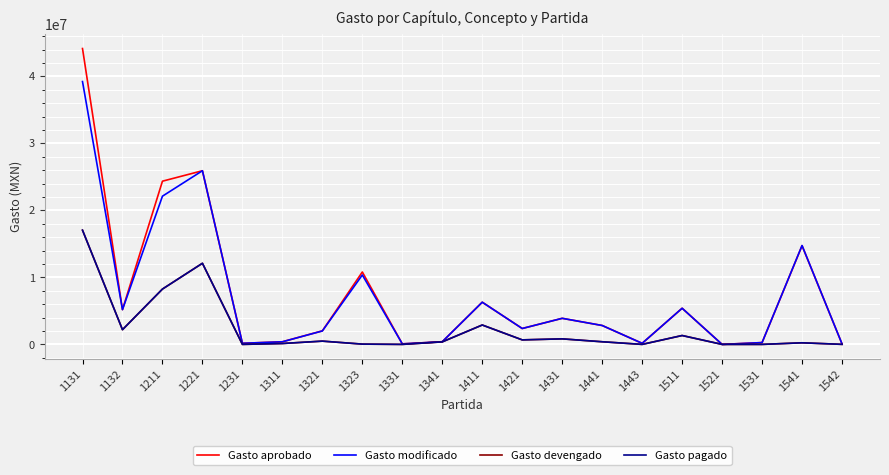

Is the value of Gasto pagado at 1331 greater than the value of Gasto devengado at 1511?

No